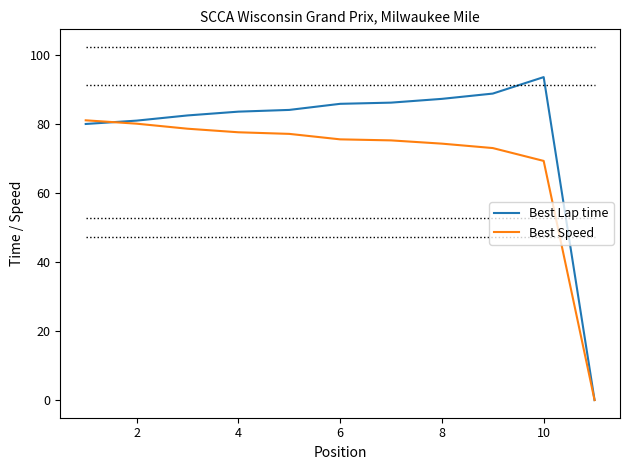

List the series in order of their overall mean, lowest first.

Best Speed, Best Lap time